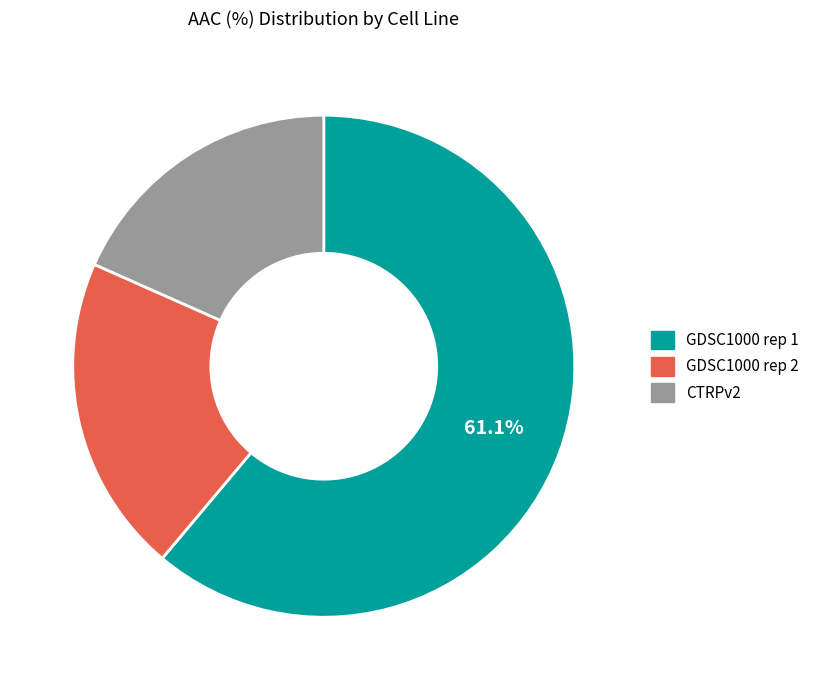

To the nearest percent, what percentage of the pie is CTRPv2?

18%